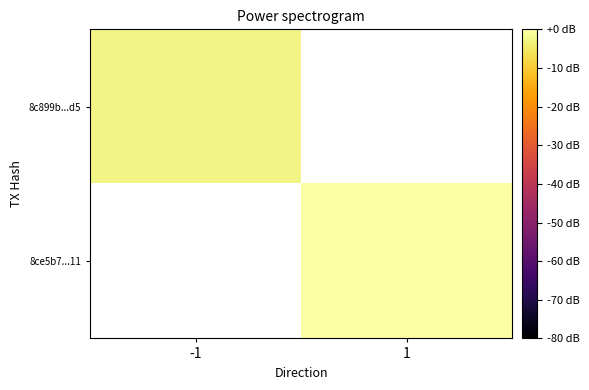

Which category has the lowest value in the 8ce5b7...11 series?

-1